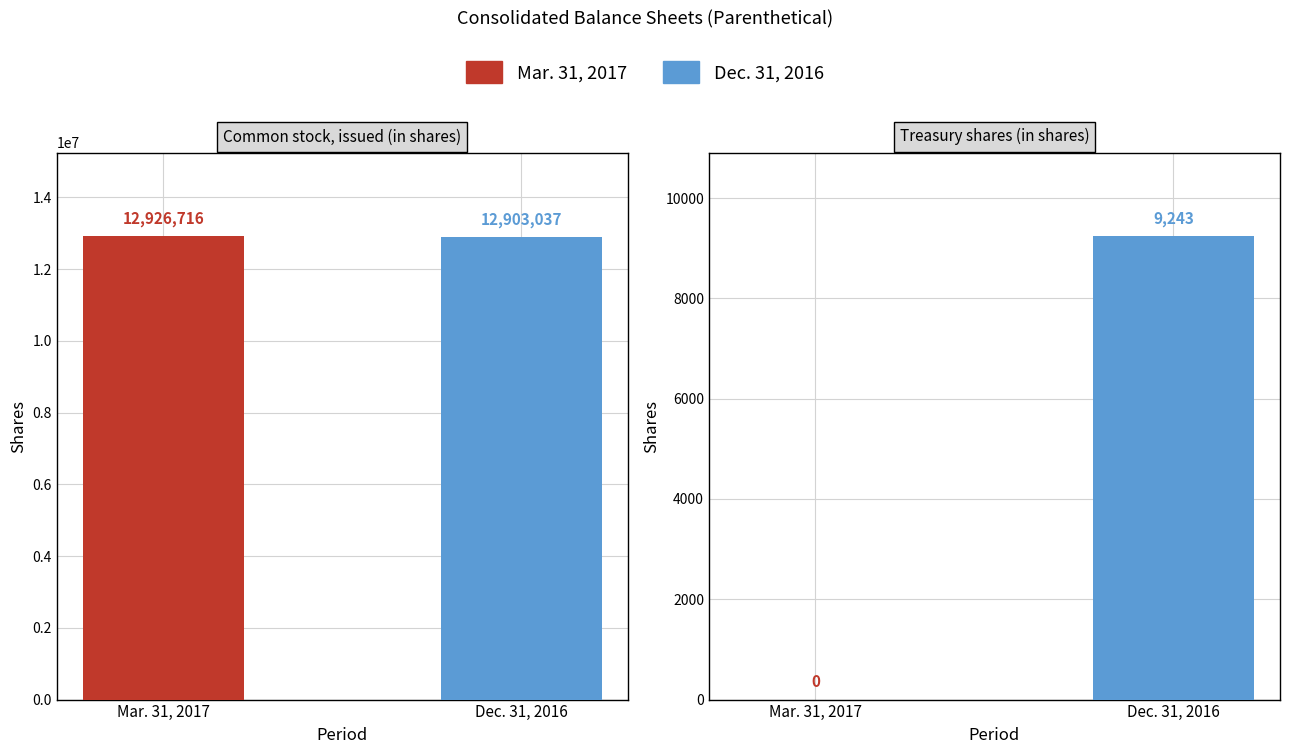

Which series has the largest total across all categories?

Mar. 31, 2017